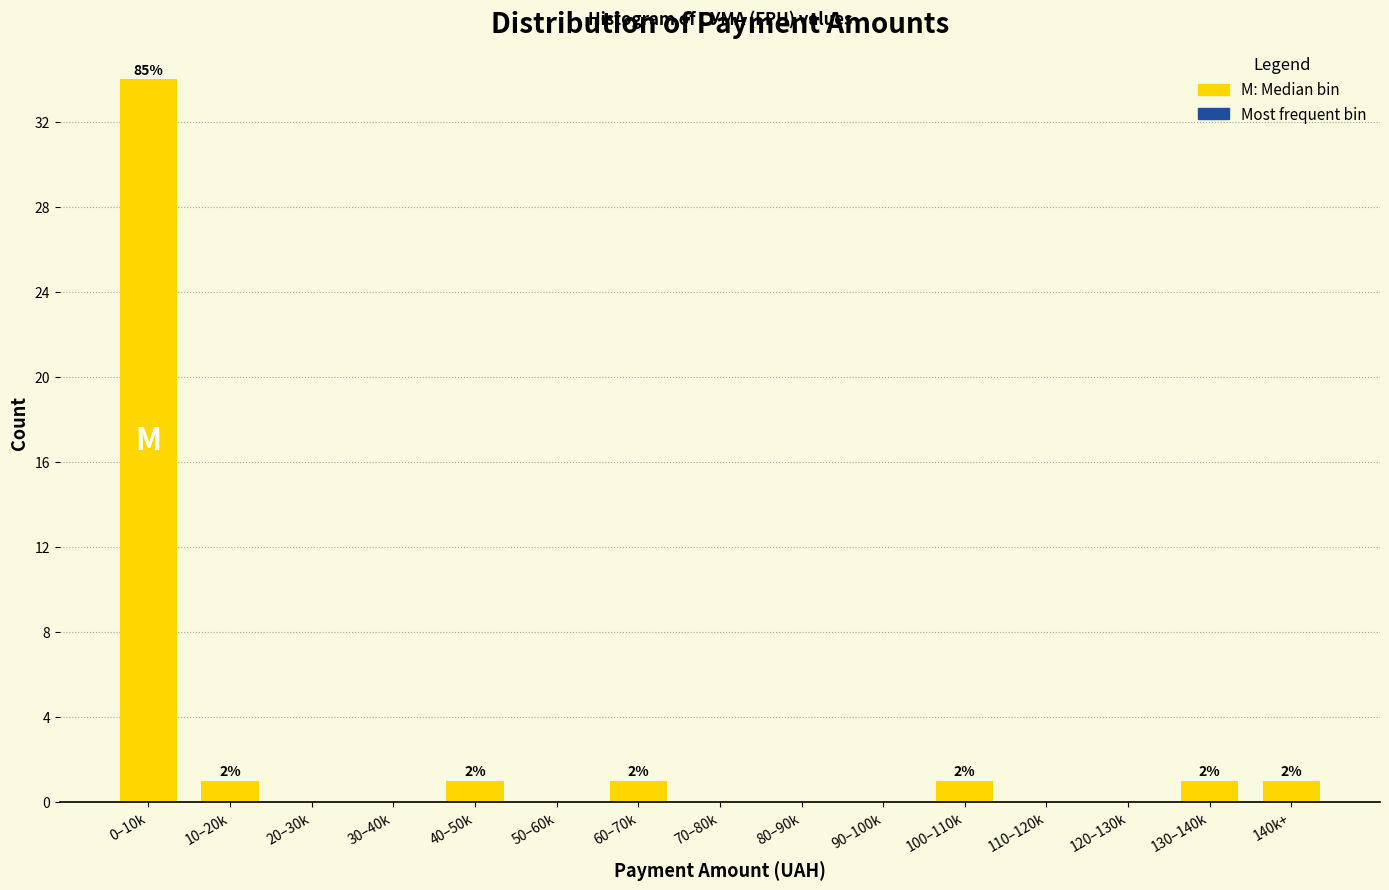

Reading right to left, transcribe all the data shown in this chart.

140k+=1	130–140k=1	120–130k=0	110–120k=0	100–110k=1	90–100k=0	80–90k=0	70–80k=0	60–70k=1	50–60k=0	40–50k=1	30–40k=0	20–30k=0	10–20k=1	0–10k=34